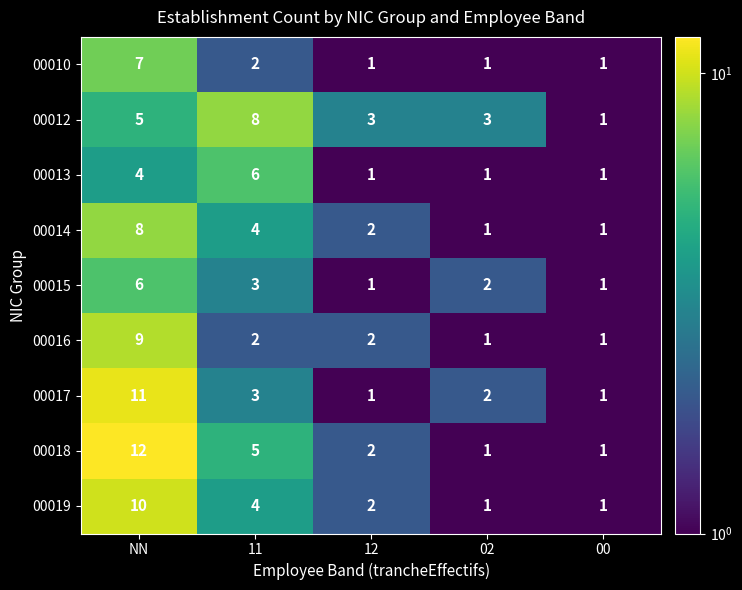

Count the number of categories in the chart.

5